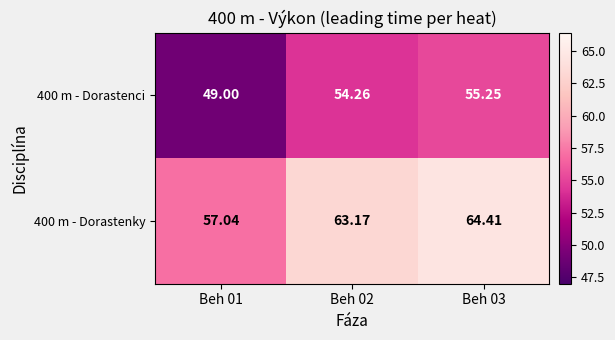

Which series has the widest spread of values?

400 m - Dorastenky